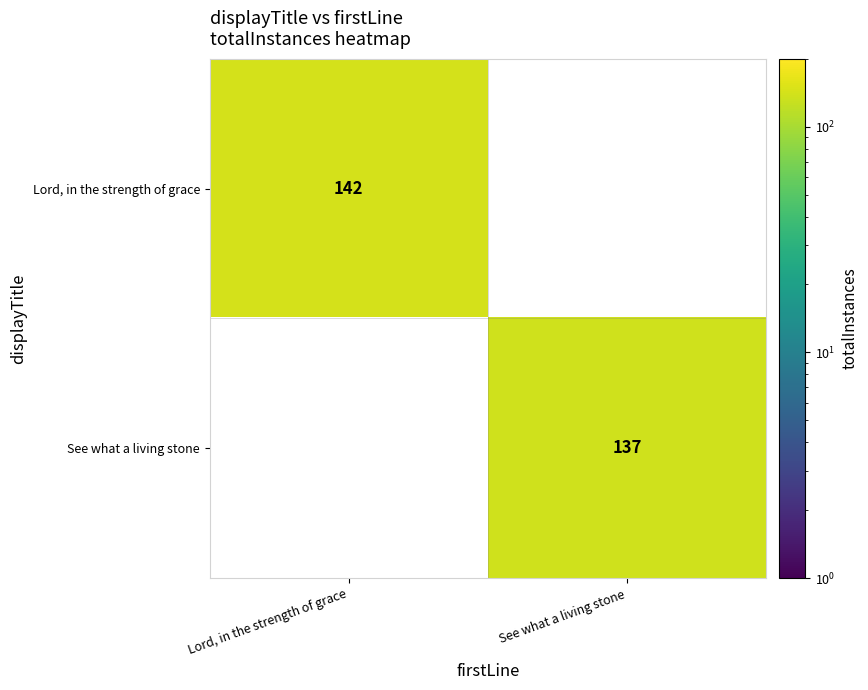

Is the value of Lord, in the strength of grace at Lord, in the strength of grace greater than the value of See what a living stone at See what a living stone?

Yes